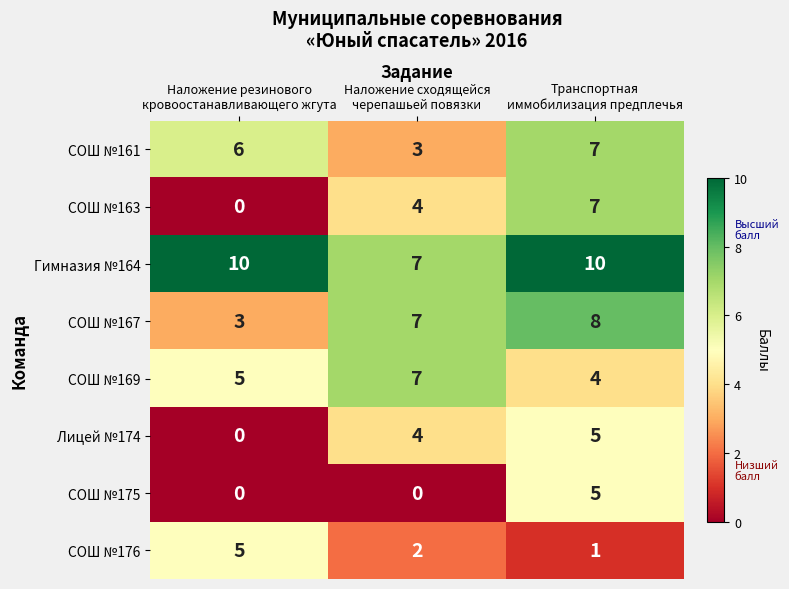

What is the difference between the maximum and minimum values in the СОШ №176 series?

4